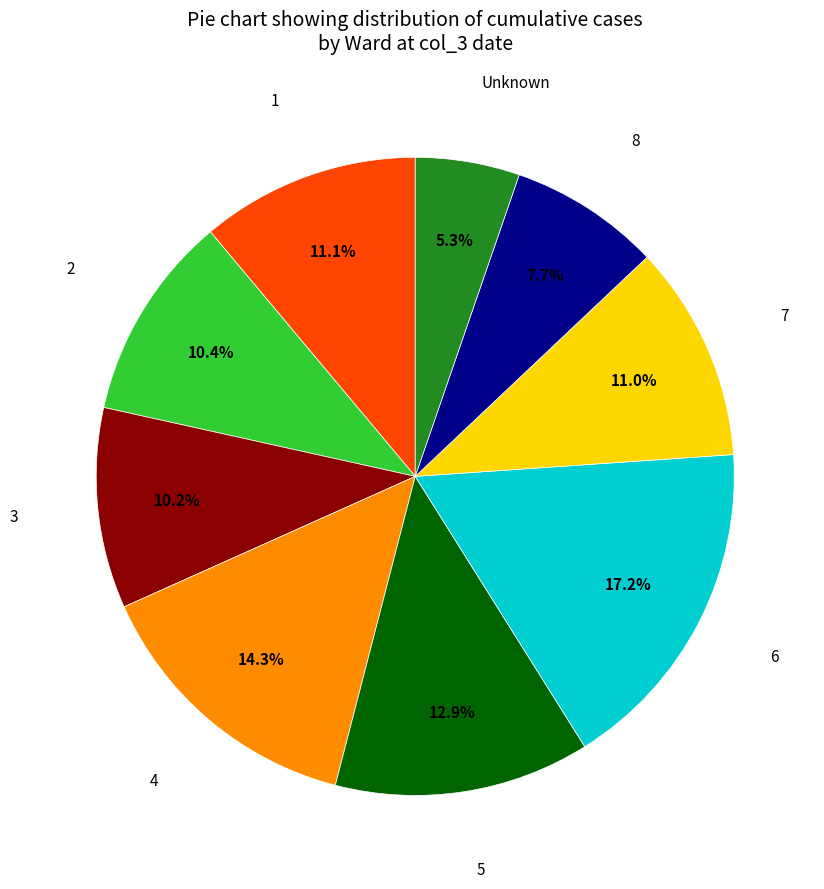

What percentage is the 3 slice, to the nearest percent?

10%